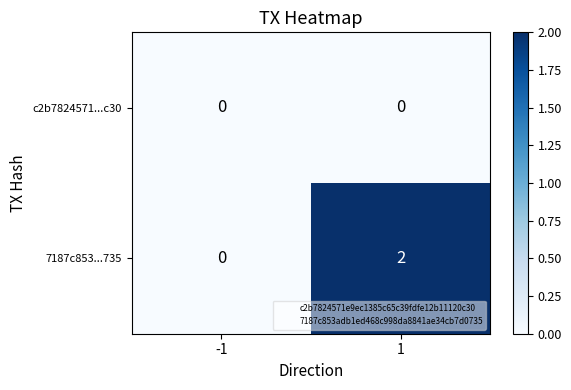

Which series has the largest total across all categories?

7187c853...735